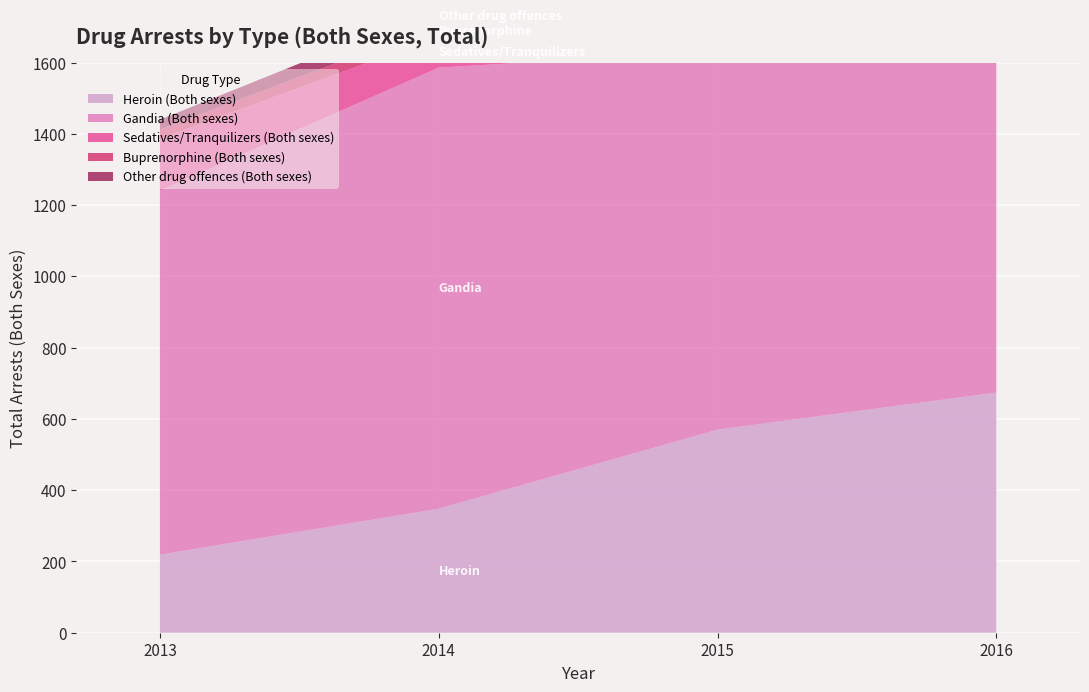

Reading right to left, extract all data points from this chart.

Heroin (Both sexes): 2016=674	2015=570	2014=348	2013=219
Gandia (Both sexes): 2016=1023	2015=1062	2014=1238	2013=1022
Sedatives/Tranquilizers (Both sexes): 2016=77	2015=81	2014=87	2013=145
Buprenorphine (Both sexes): 2016=18	2015=17	2014=34	2013=26
Other drug offences (Both sexes): 2016=71	2015=41	2014=48	2013=28